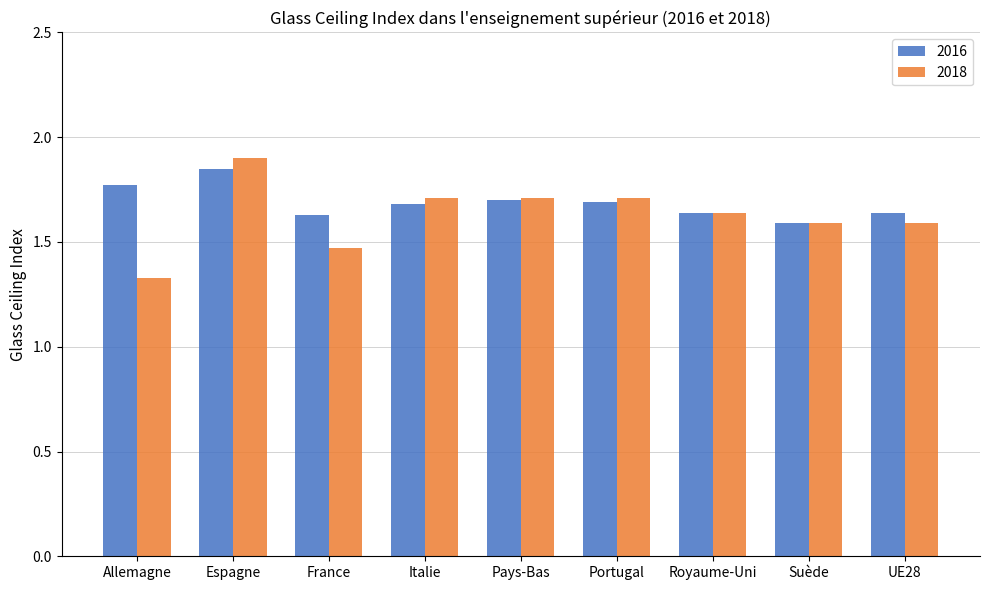

At France, list the series in order from largest to smallest.

2016, 2018